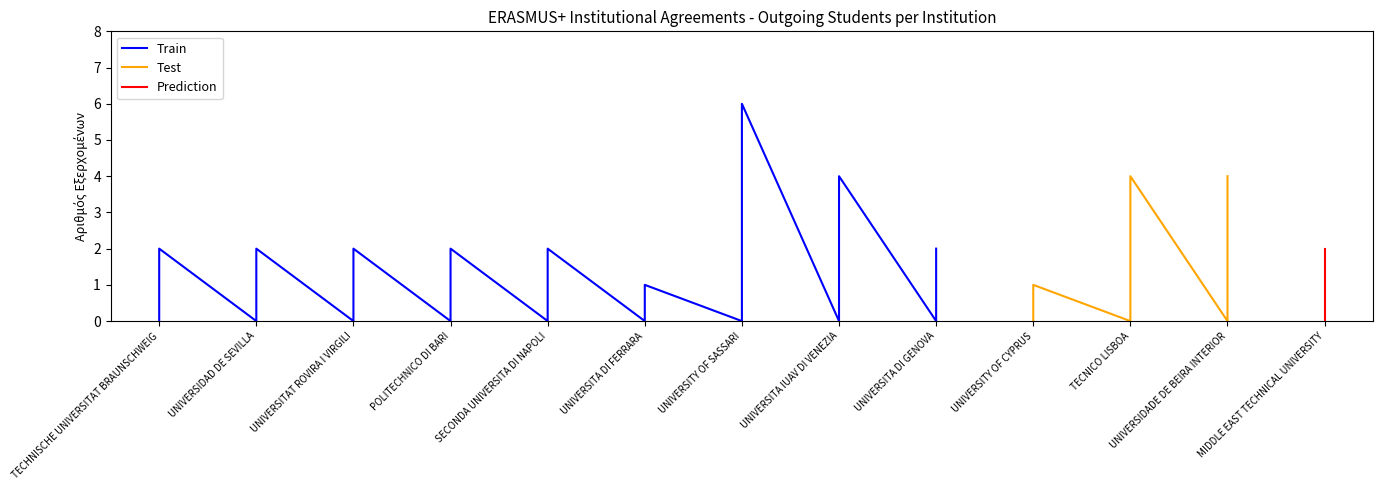

Count the values in the range 2 to 4.

10